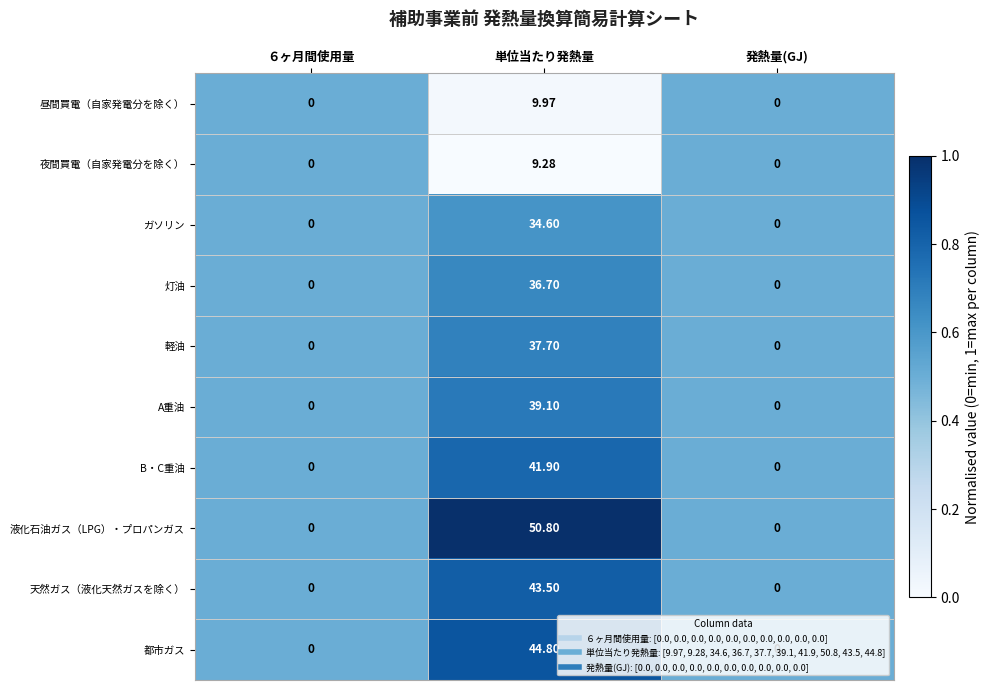

How many distinct data groups are displayed?

10